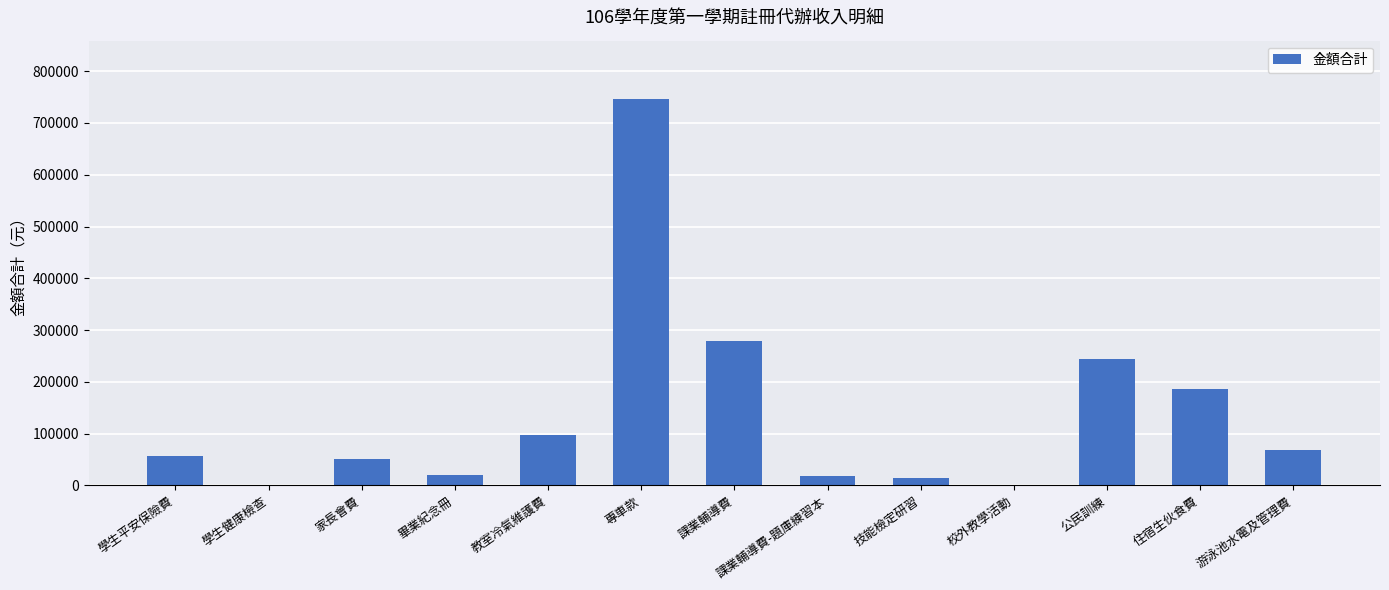

What is the maximum value shown in the chart?

746965